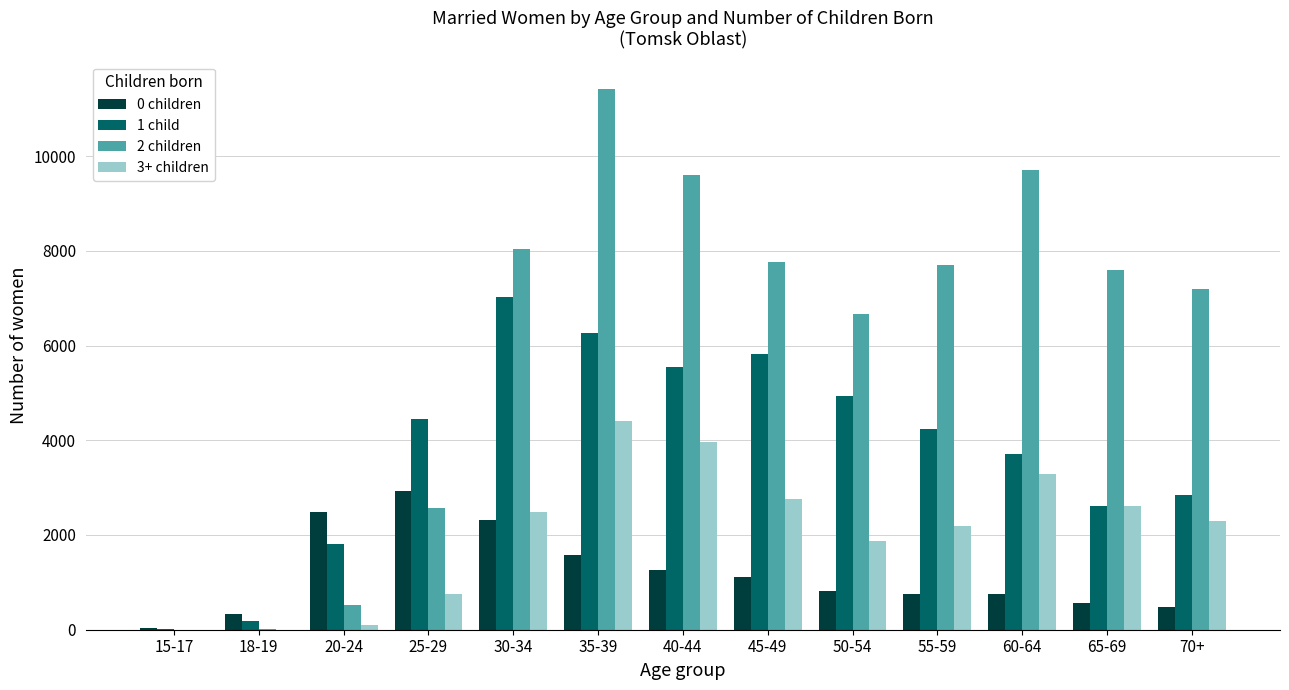

Between 25-29 and 55-59, which series saw the biggest shift?

2 children